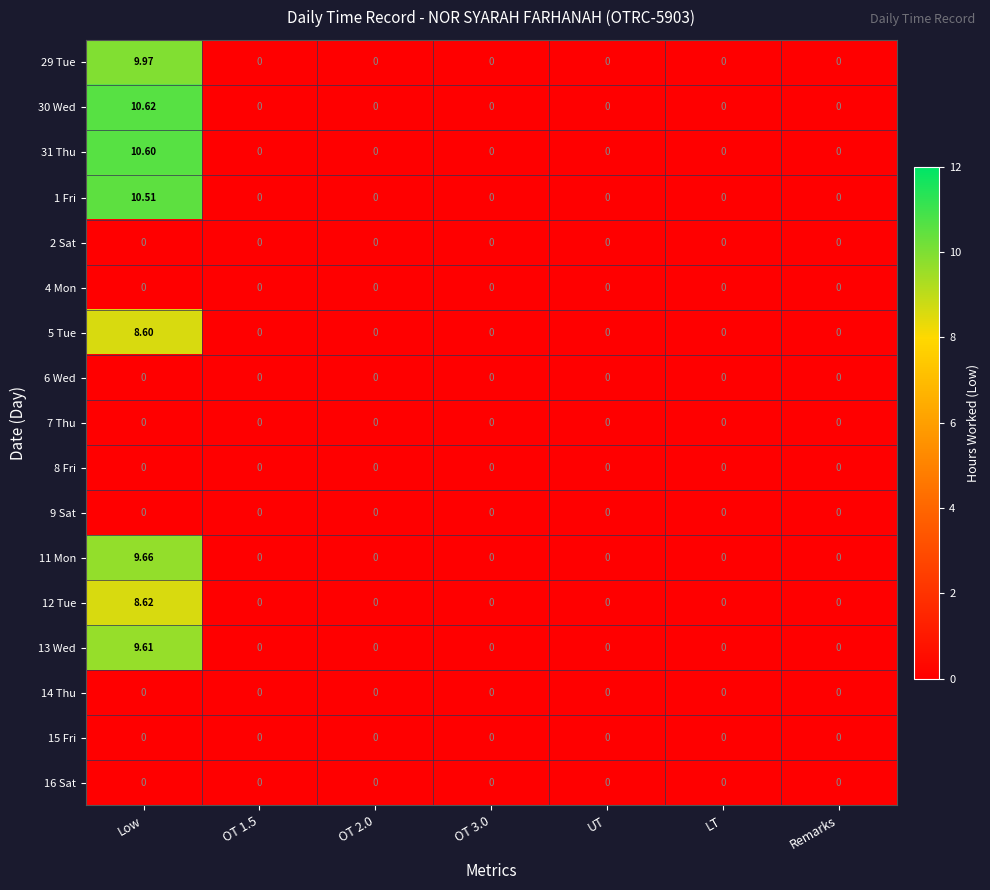

At which label does 29 Tue reach its peak?

Low